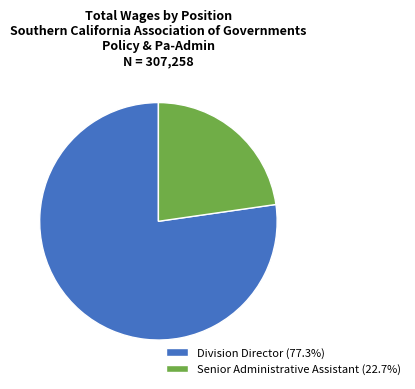

Is the sum of Senior Administrative Assistant and Division Director greater than half?

Yes